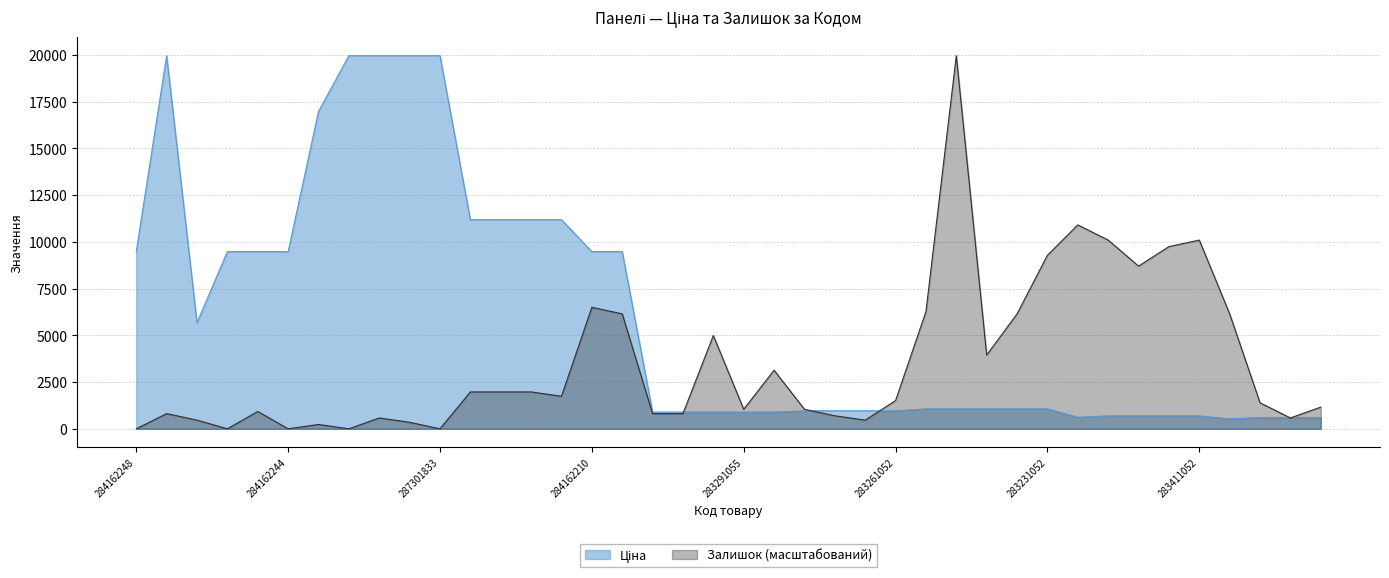

What value does the Залишок series have at 283231650?

3946.4